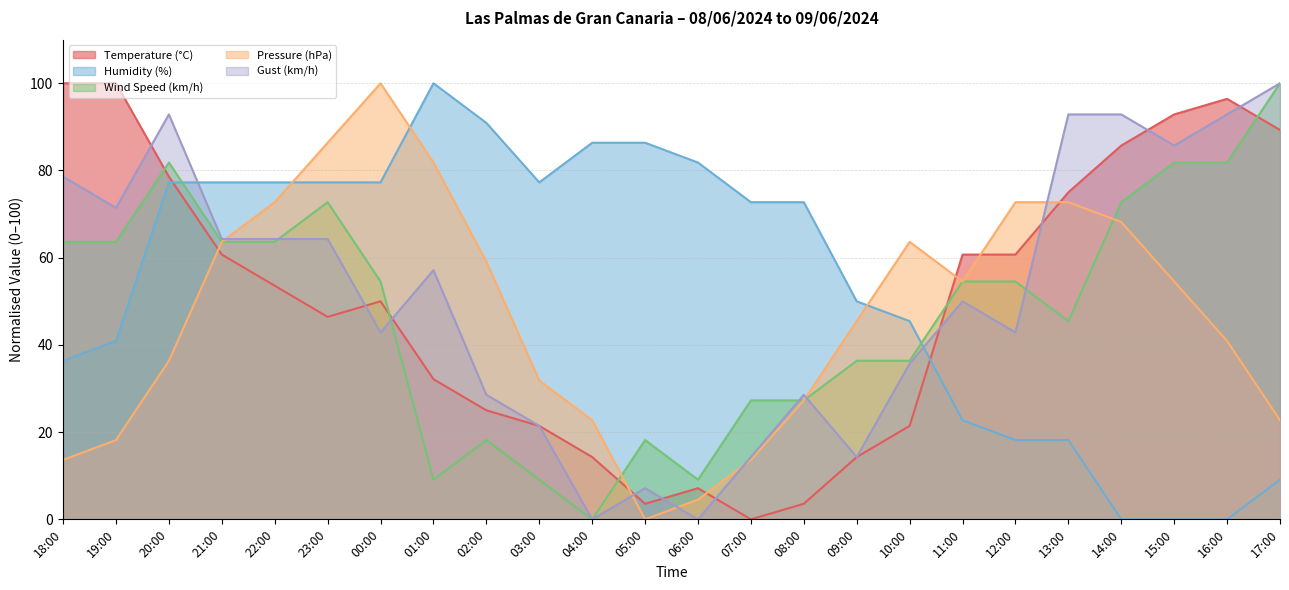

What is the spread (max minus min) of values at 22:00?

23.7